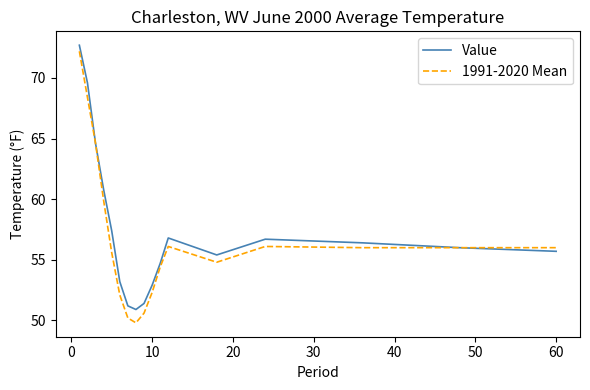

Which series has the widest spread of values?

1991-2020 Mean